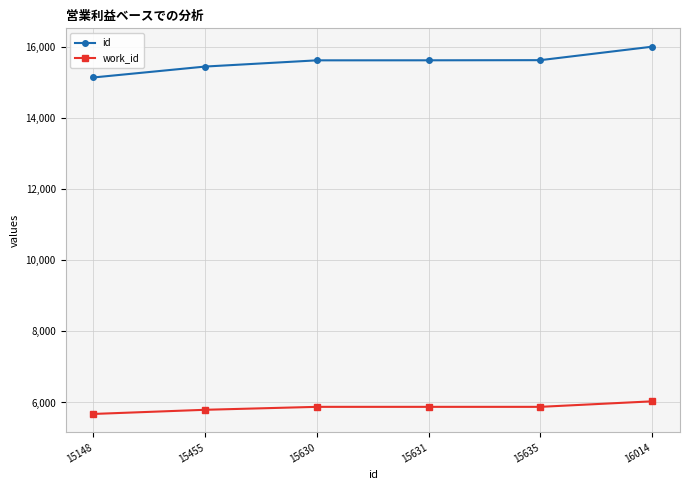

True or false: id and work_id intersect in this chart.

False